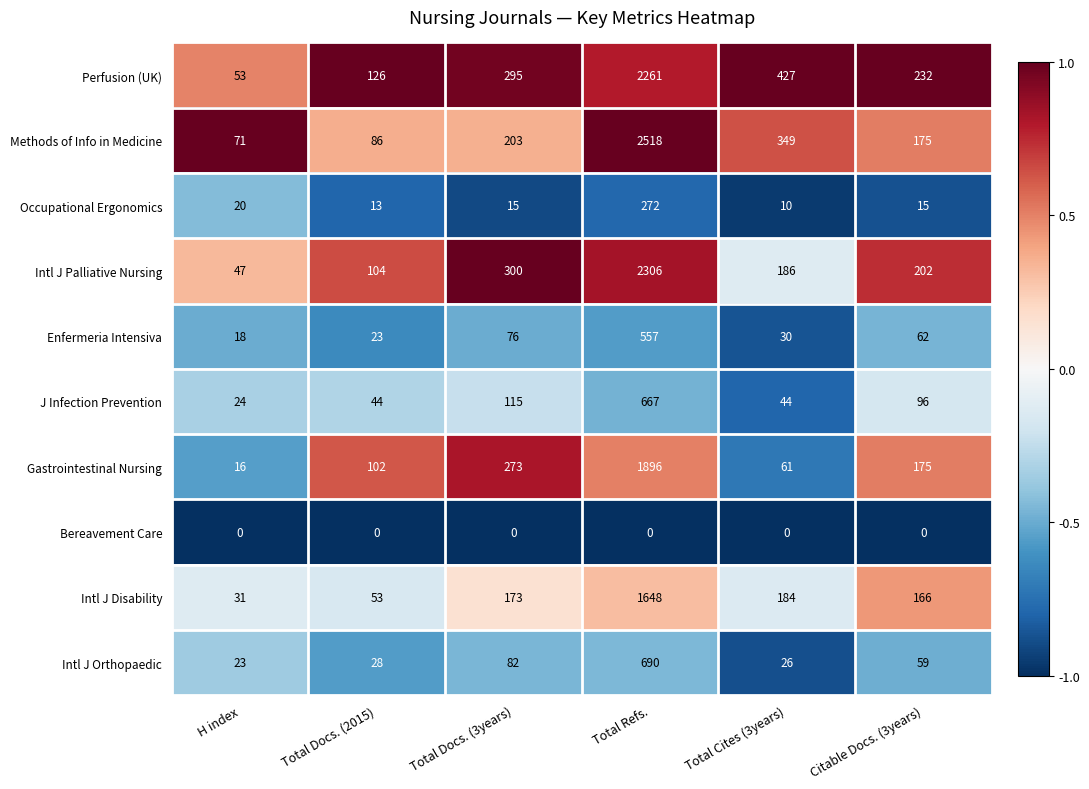

Which series changed the most between H index and Total Refs.?

Methods of Info in Medicine